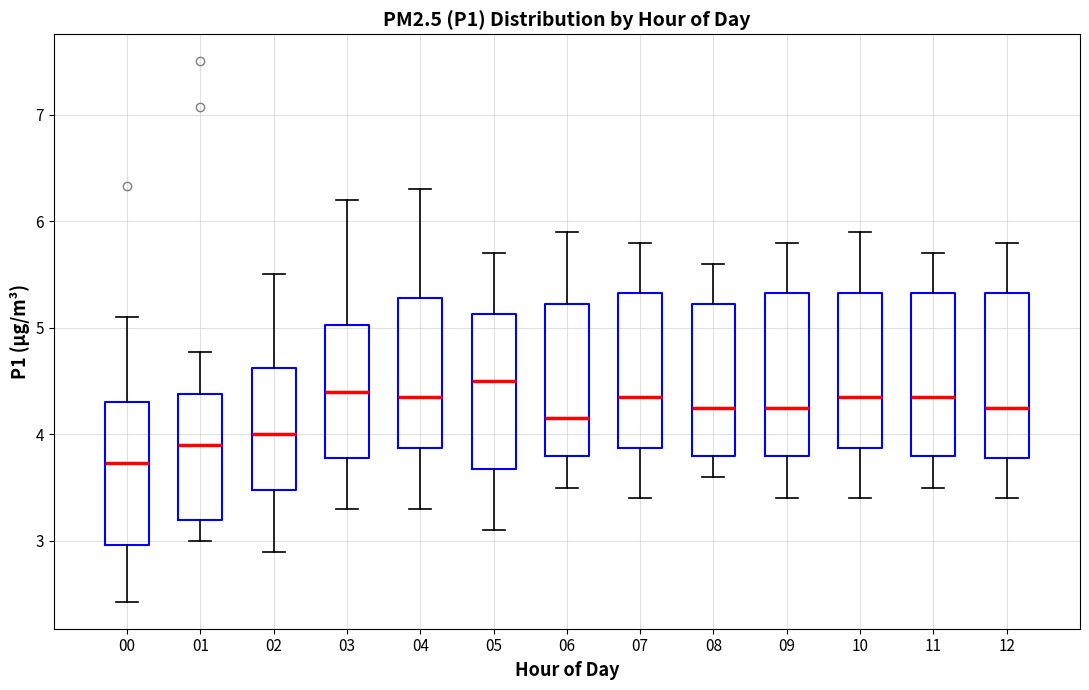

Reading left to right, transcribe this box plot: for each box, give where its median line is, the range the box spans, and where its two whiskers end, as read against the y-axis. The values are not printed on the chart, so give them approximately, as read against the axis.

00: median 3.7, box 3.0 to 4.3, whiskers 2.4 to 5.1
01: median 3.9, box 3.2 to 4.4, whiskers 3.0 to 4.8
02: median 4.0, box 3.5 to 4.6, whiskers 2.9 to 5.5
03: median 4.4, box 3.8 to 5.0, whiskers 3.3 to 6.2
04: median 4.4, box 3.9 to 5.3, whiskers 3.3 to 6.3
05: median 4.5, box 3.7 to 5.1, whiskers 3.1 to 5.7
06: median 4.2, box 3.8 to 5.2, whiskers 3.5 to 5.9
07: median 4.4, box 3.9 to 5.3, whiskers 3.4 to 5.8
08: median 4.3, box 3.8 to 5.2, whiskers 3.6 to 5.6
09: median 4.3, box 3.8 to 5.3, whiskers 3.4 to 5.8
10: median 4.4, box 3.9 to 5.3, whiskers 3.4 to 5.9
11: median 4.4, box 3.8 to 5.3, whiskers 3.5 to 5.7
12: median 4.3, box 3.8 to 5.3, whiskers 3.4 to 5.8